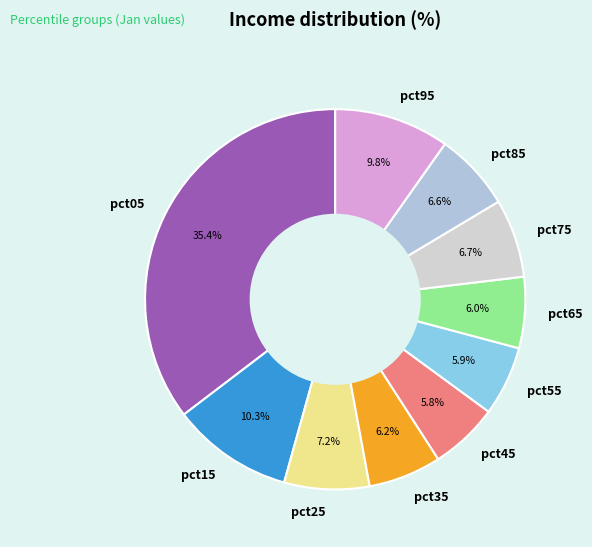

To the nearest percent, what portion does pct85 represent?

7%